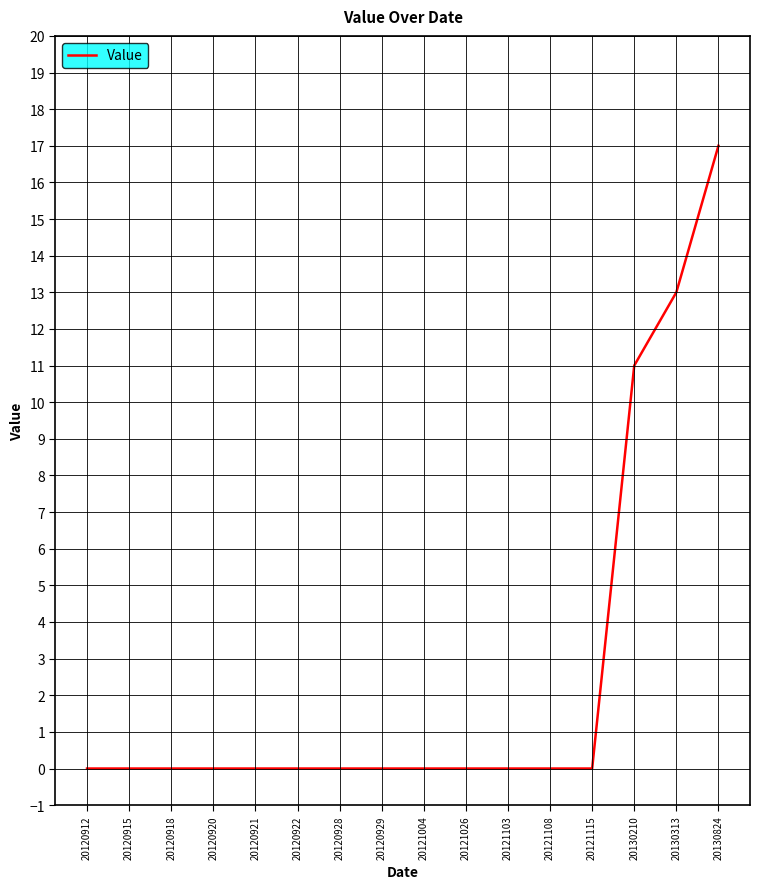

What is the difference between the maximum and minimum values?

17